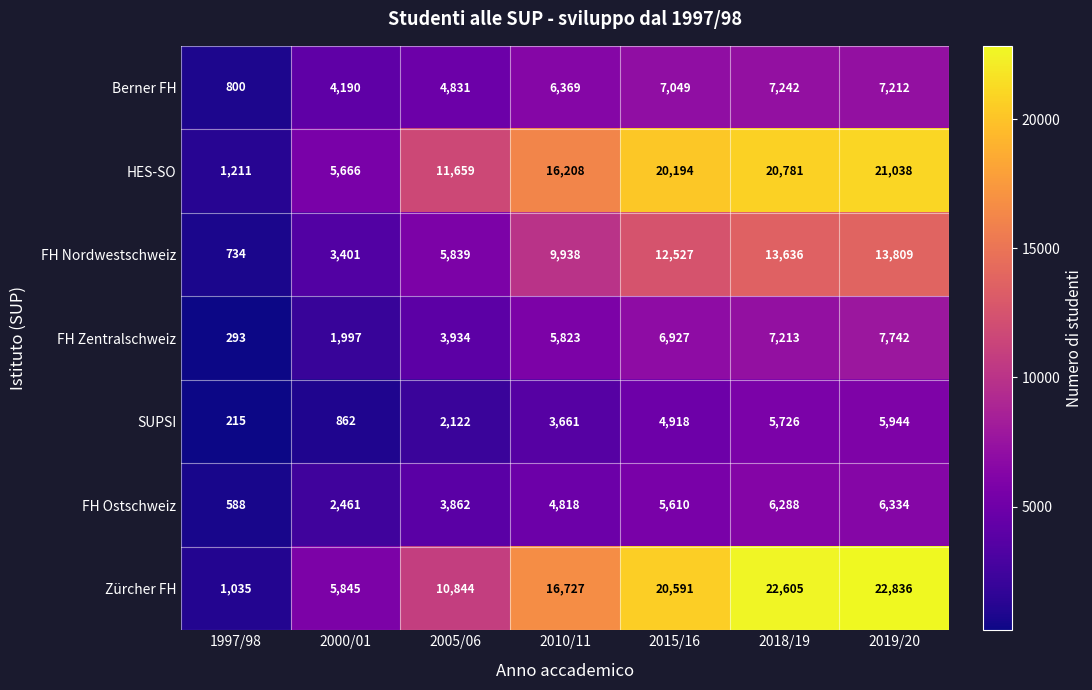

The value of SUPSI at 2018/19 is 1489. True or false?

False